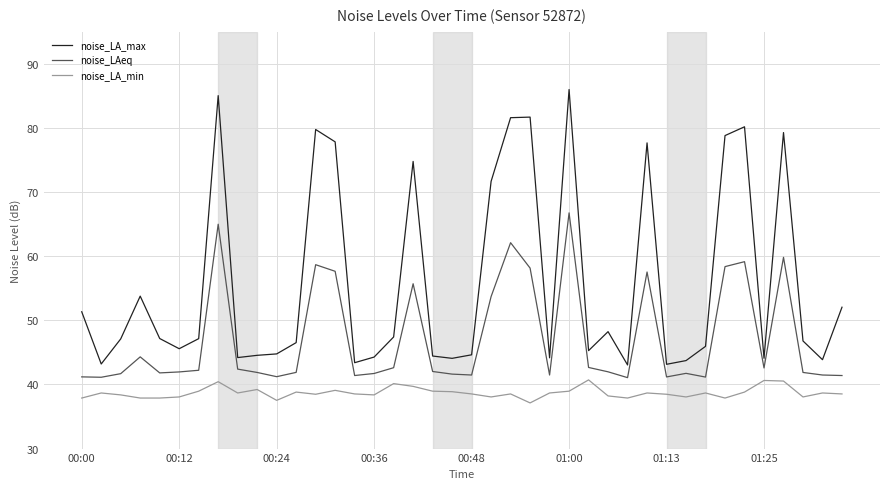

Rank the series by their average value, from lowest to highest.

noise_LA_min, noise_LAeq, noise_LA_max